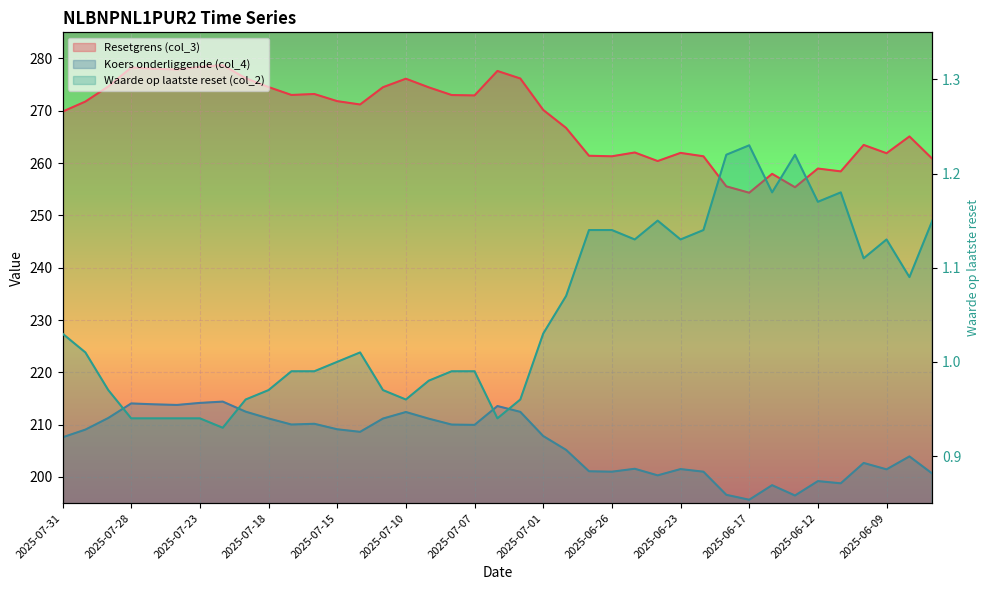

Which series has the largest range (max minus min)?

Resetgrens (col_3)